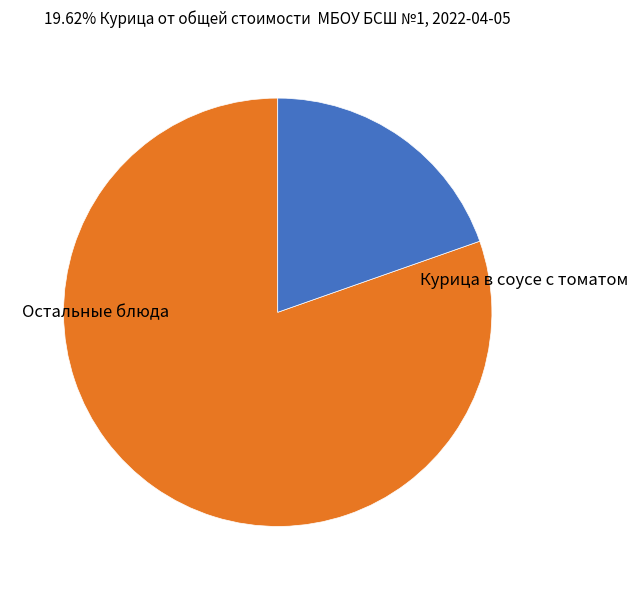

How many segments does this pie chart have?

2